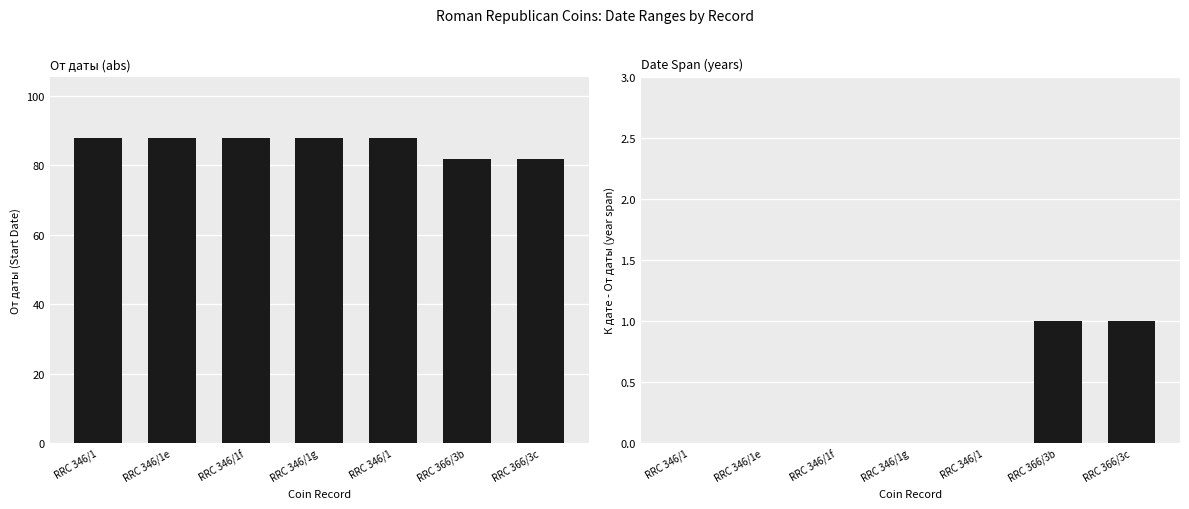

The value of От даты at RRC 346/1f is 88. True or false?

True